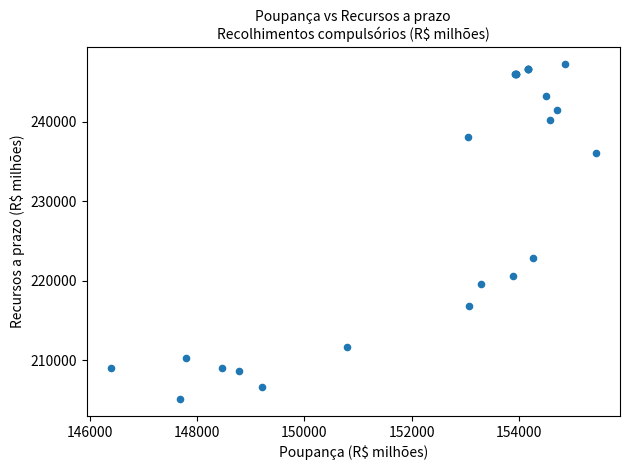

What Y value in the scatter plot is closest to 226180?

222869.3